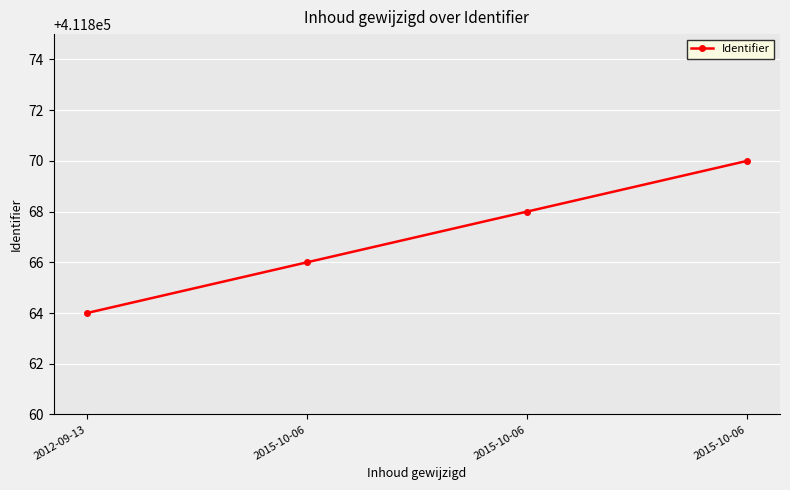

How many lines are shown in the chart?

1